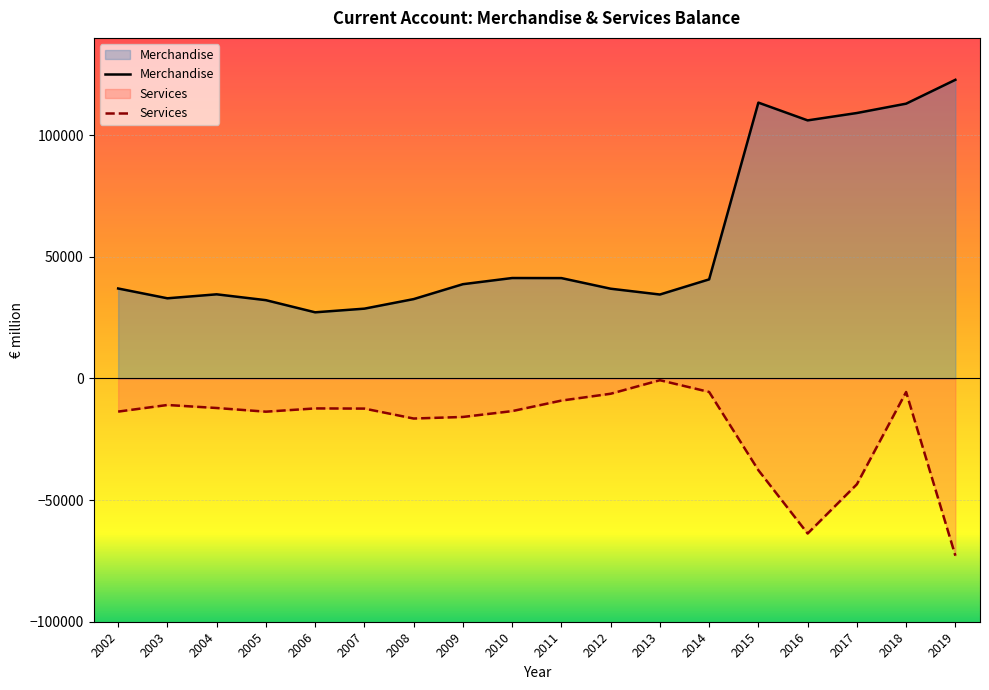

What is the value of the Merchandise point at the 10th from the left?

41256.9